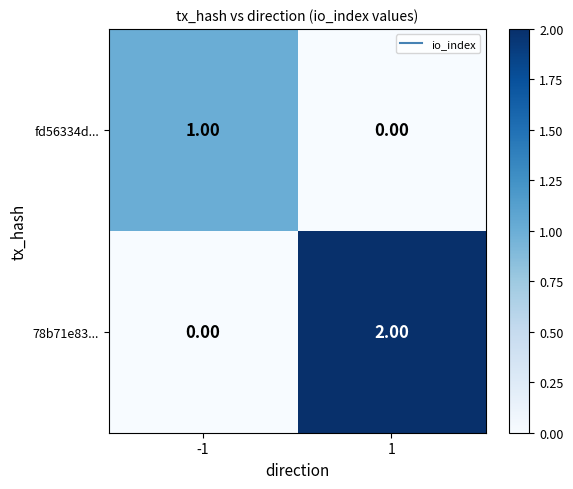

At -1, list the series in order from largest to smallest.

fd56334d..., 78b71e83...